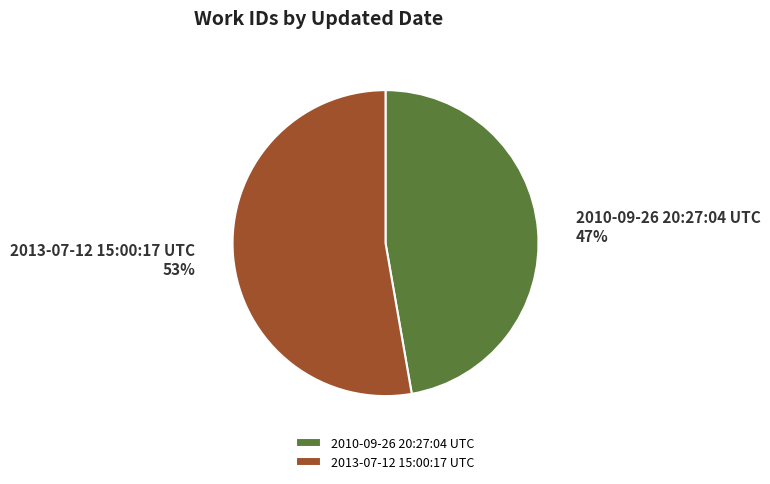

To the nearest percent, what portion does 2013-07-12 15:00:17 UTC represent?

53%